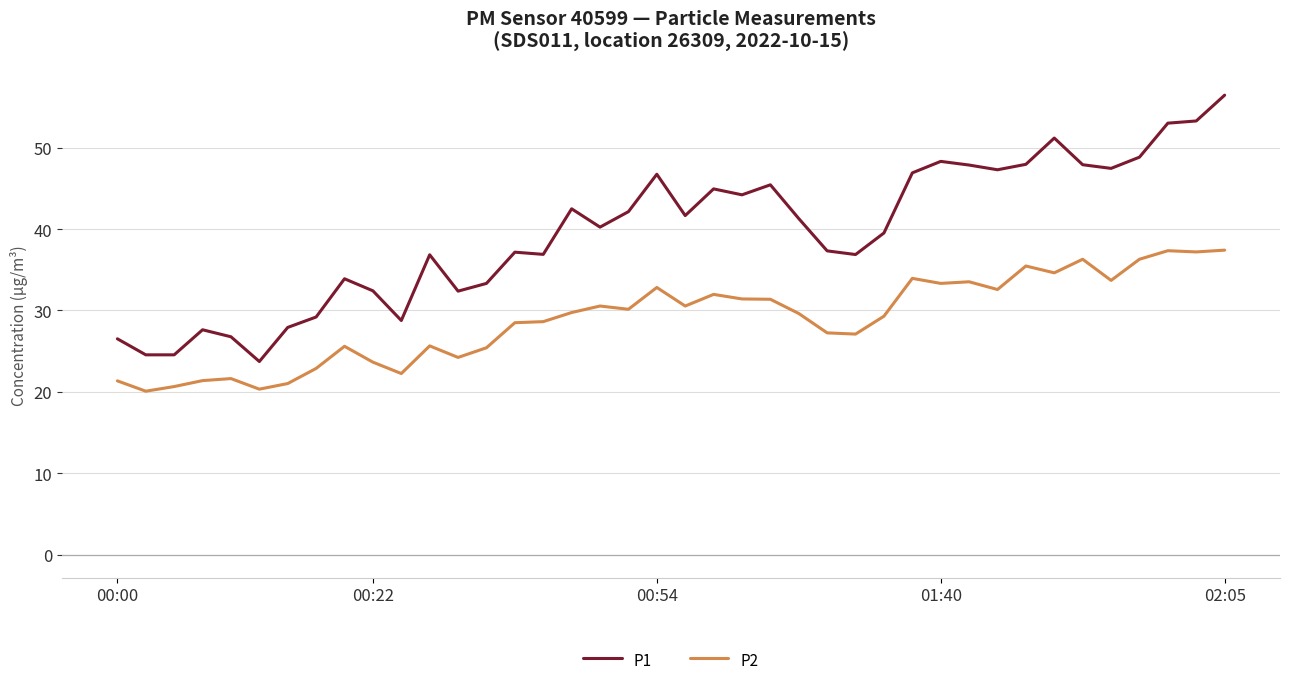

Does the chart display data point markers on the line(s)?

No